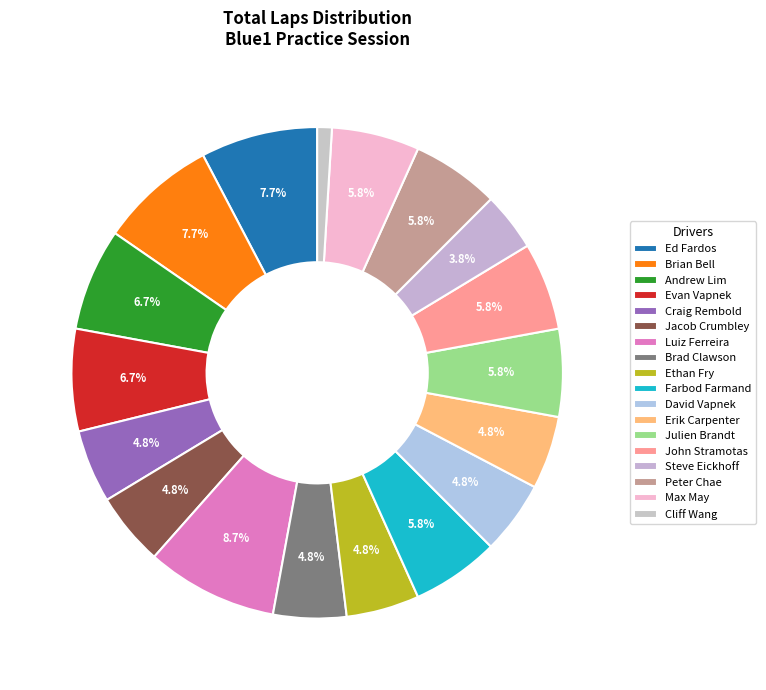

The Brad Clawson slice represents 5% of the pie. True or false?

True